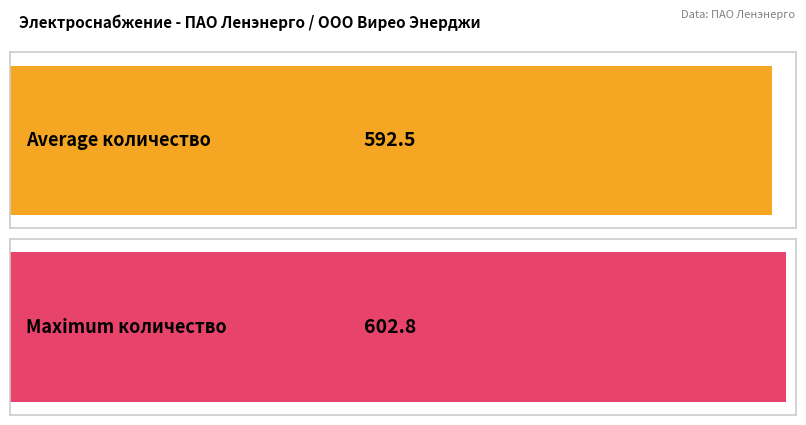

What are all the series names shown in the legend?

Average, Maximum